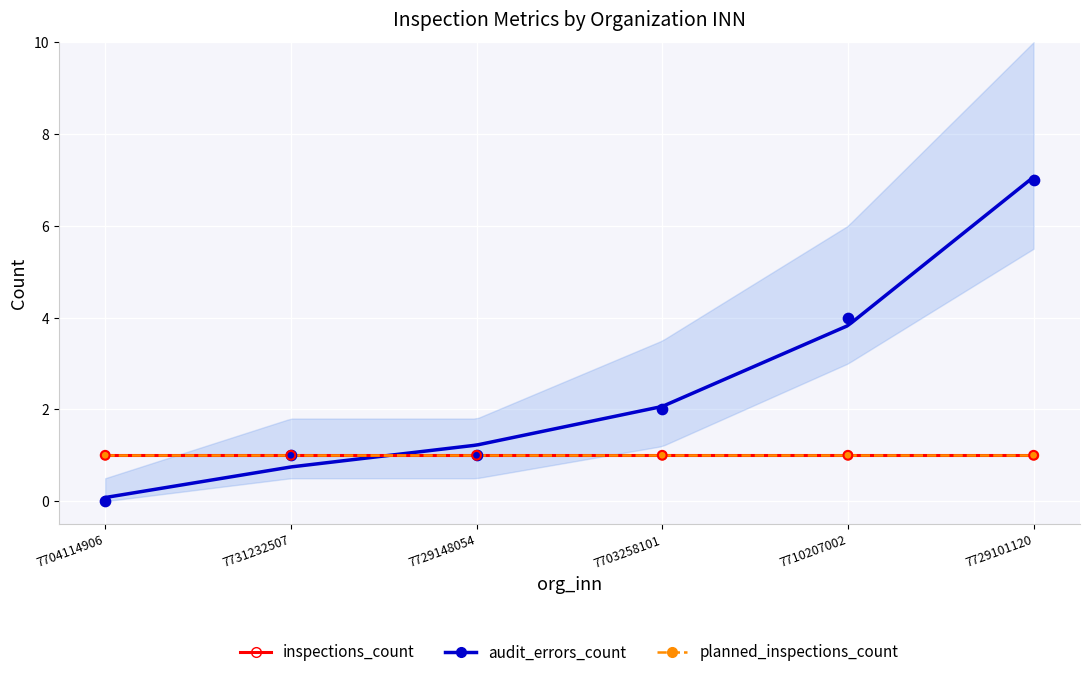

What is the total value across all series at 7729148054?

3